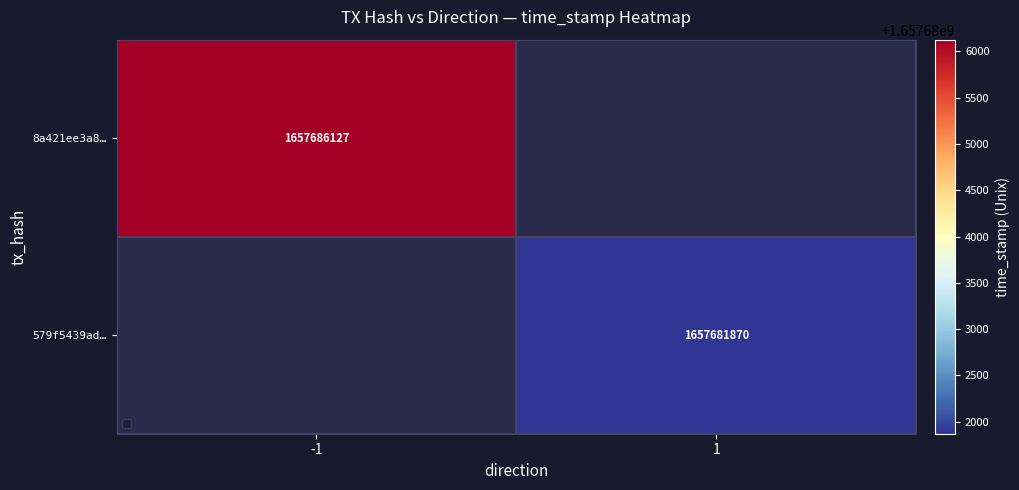

Is it true that 579f5439ad… equals 2756180232 at 1?

False